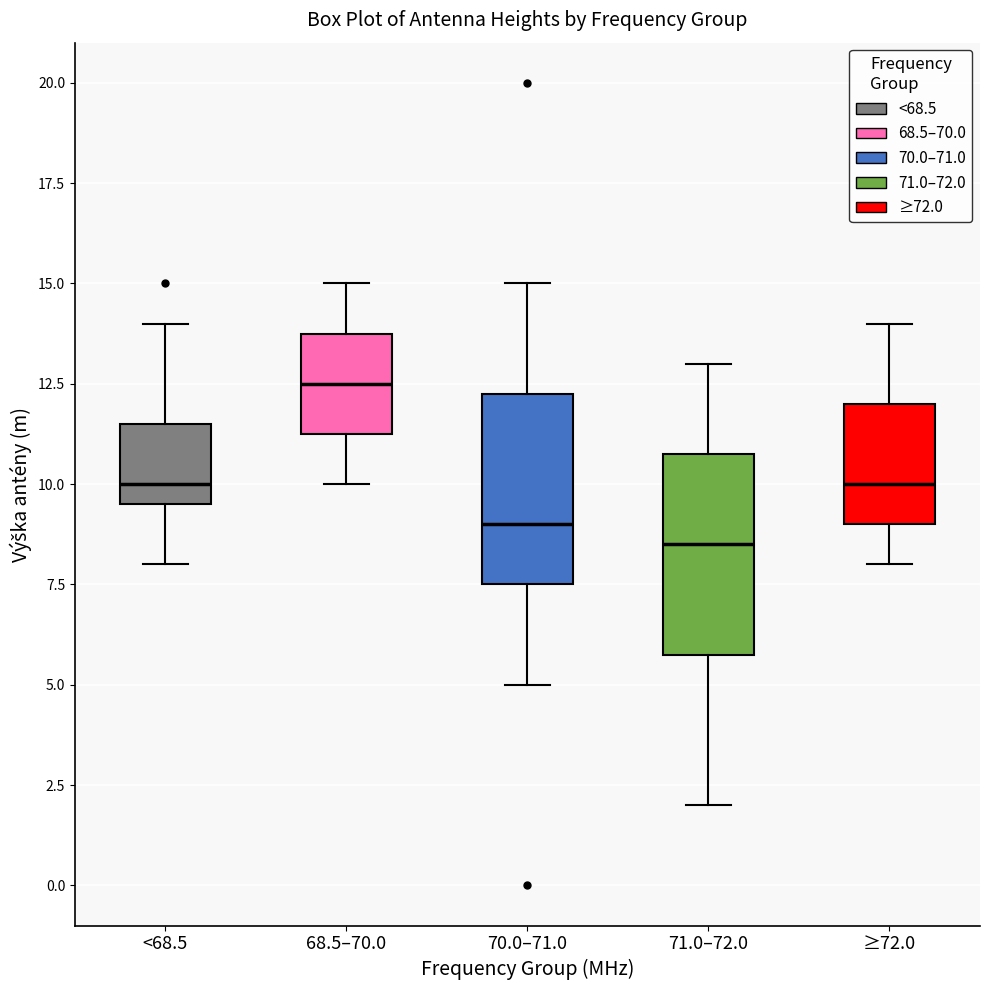

Where is the lower edge of the box for ≥72.0 on the y-axis? The values are not printed on the chart, so give them approximately, as read against the axis.

9.0